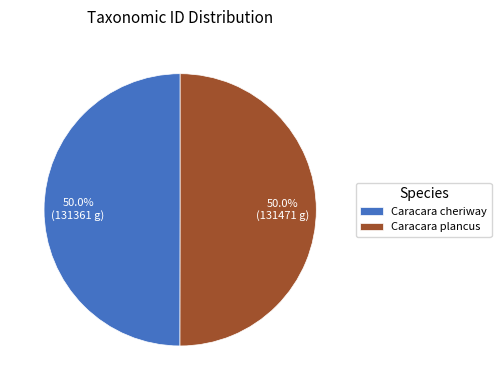

What is the ratio of the value at Caracara cheriway to the value at Caracara plancus?

1.0